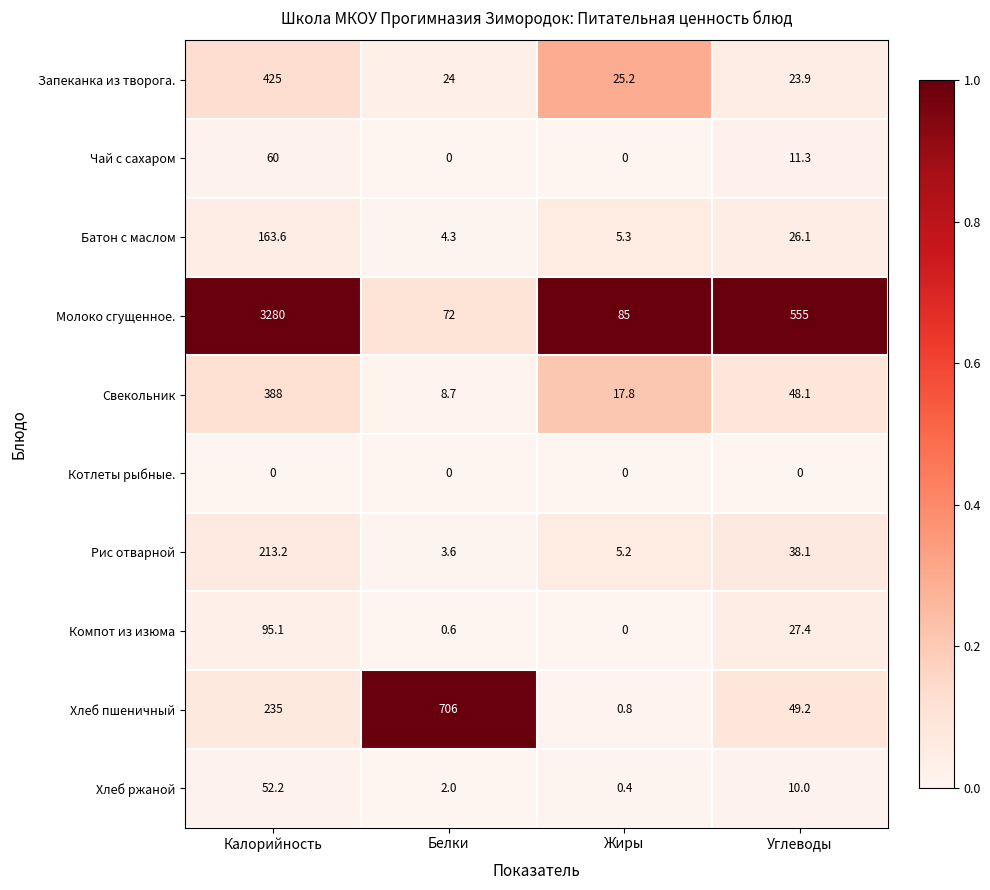

The value of Компот из изюма at Углеводы is 42.2. True or false?

False